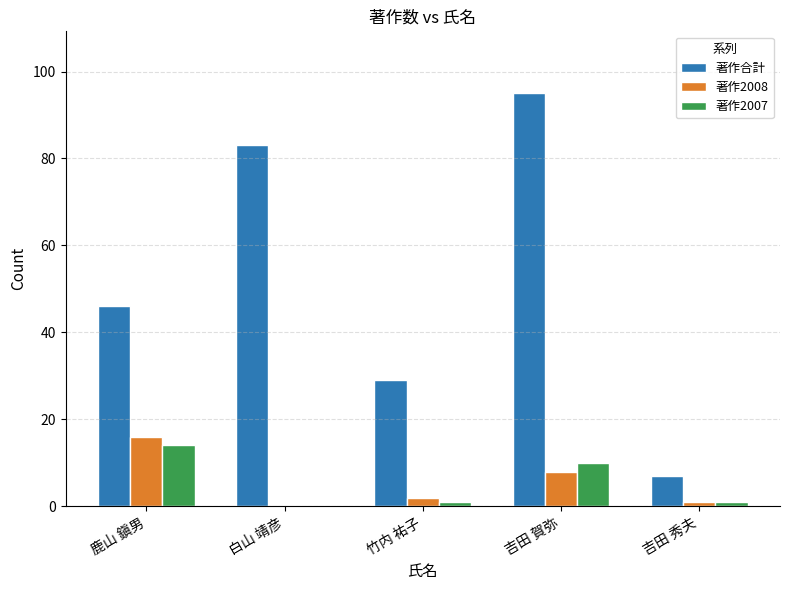

Which category has the highest value across all series?

吉田 賀弥